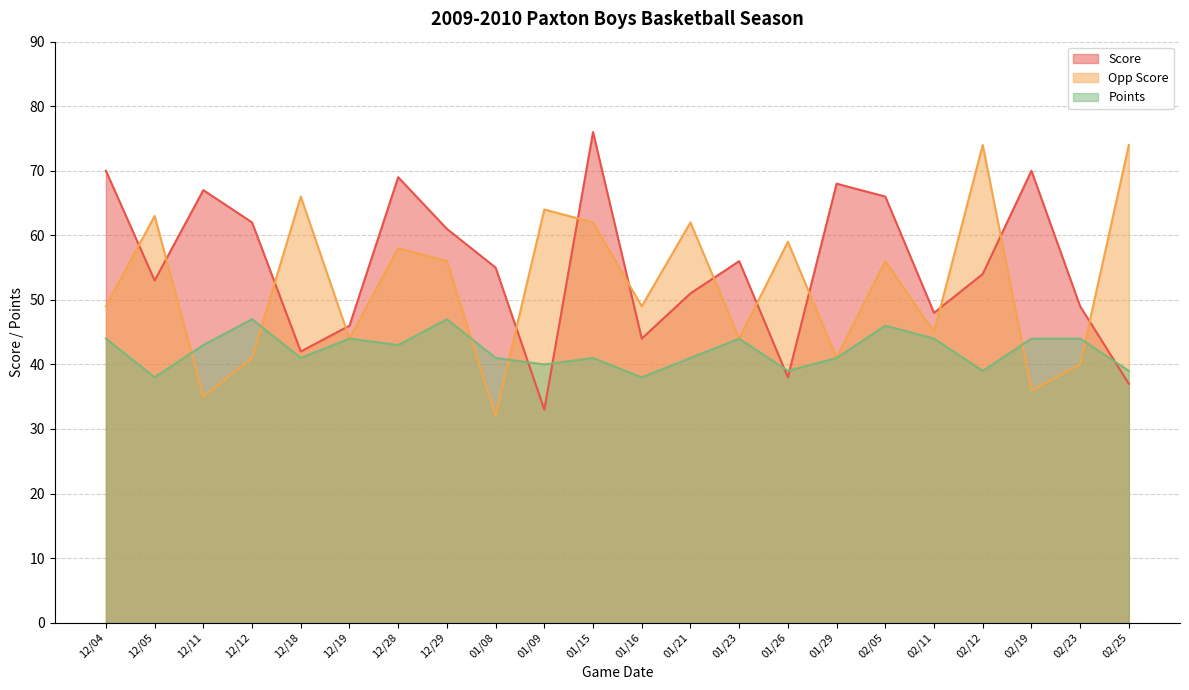

Which has a higher value, 01/08 or 02/12?

01/08